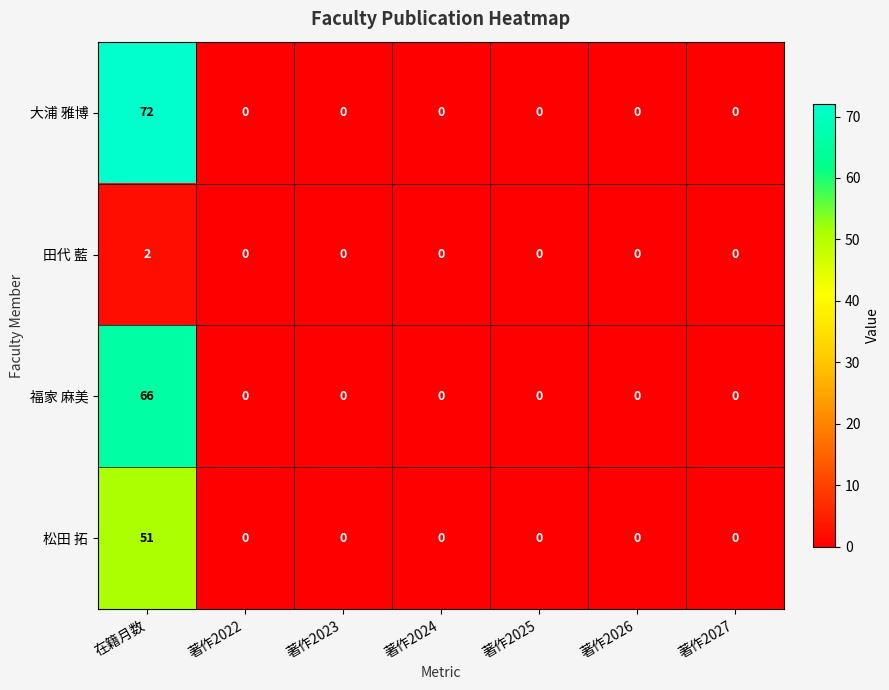

How many data points does each series have?

7